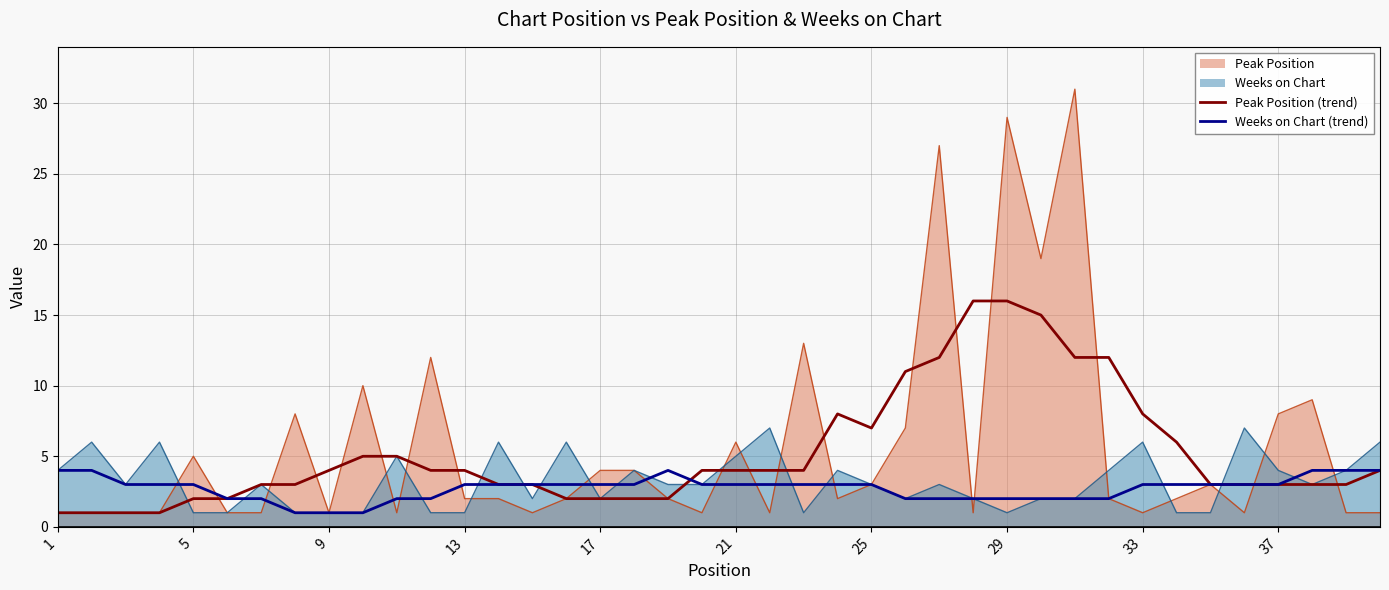

Rank the series by their maximum value, from lowest to highest.

Weeks on Chart (trend), Weeks on Chart, Peak Position (trend), Peak Position